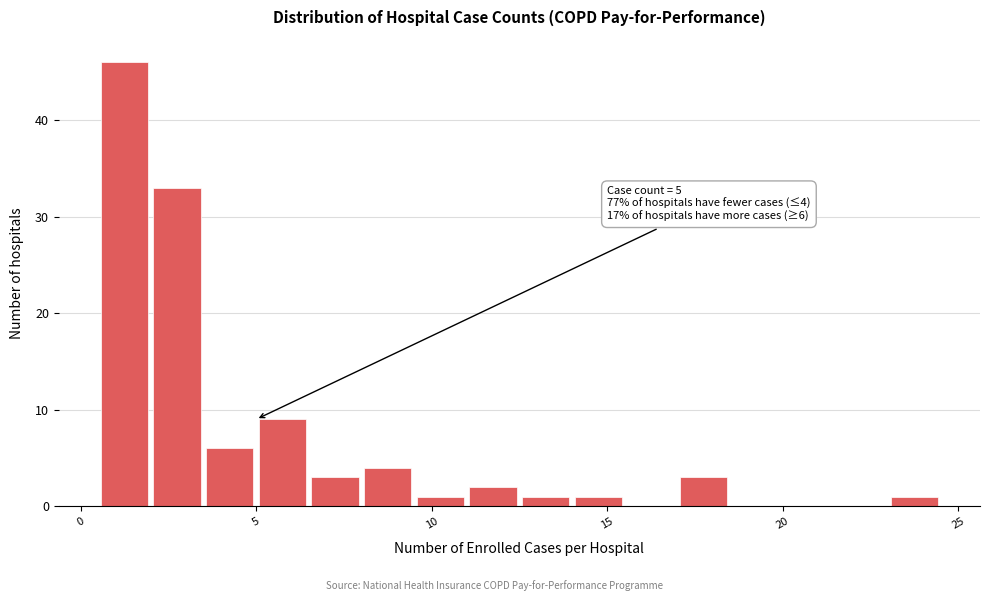

Read against the x-axis, roughly where is the centre of the tallest bar?

1.5